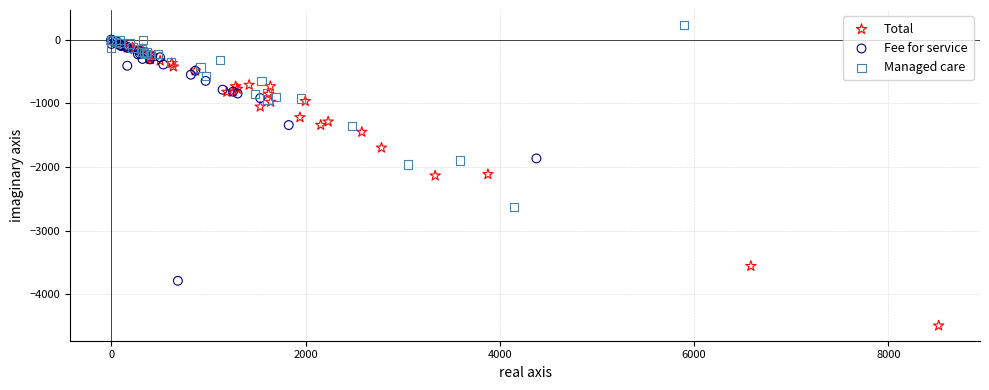

Which series contains the highest Y value?

Managed care